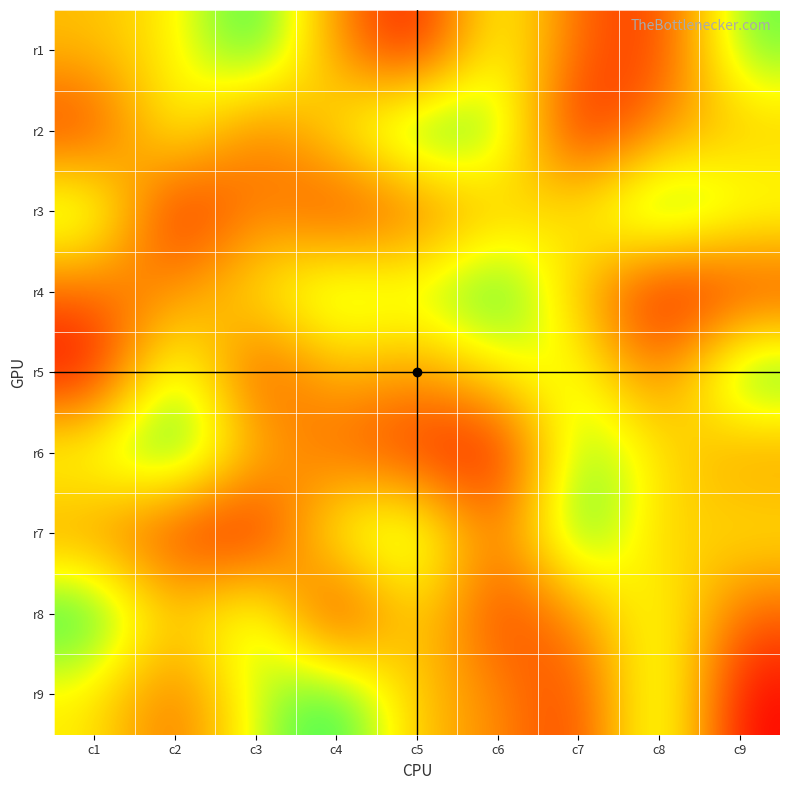

Reading left to right, list all the values displayed in this chart.

r1: c1=5	c2=6	c3=9	c4=4	c5=1	c6=7	c7=3	c8=2	c9=8
r2: c1=2	c2=7	c3=3	c4=6	c5=9	c6=8	c7=1	c8=4	c9=5
r3: c1=8	c2=1	c3=4	c4=2	c5=3	c6=5	c7=6	c8=9	c9=7
r4: c1=3	c2=4	c3=6	c4=8	c5=7	c6=9	c7=5	c8=1	c9=2
r5: c1=1	c2=8	c3=2	c4=5	c5=4	c6=6	c7=7	c8=3	c9=9
r6: c1=7	c2=9	c3=5	c4=3	c5=2	c6=1	c7=8	c8=6	c9=4
r7: c1=4	c2=2	c3=1	c4=7	c5=8	c6=3	c7=9	c8=5	c9=6
r8: c1=9	c2=5	c3=8	c4=1	c5=6	c6=2	c7=4	c8=7	c9=3
r9: c1=6	c2=3	c3=7	c4=9	c5=5	c6=4	c7=2	c8=8	c9=1